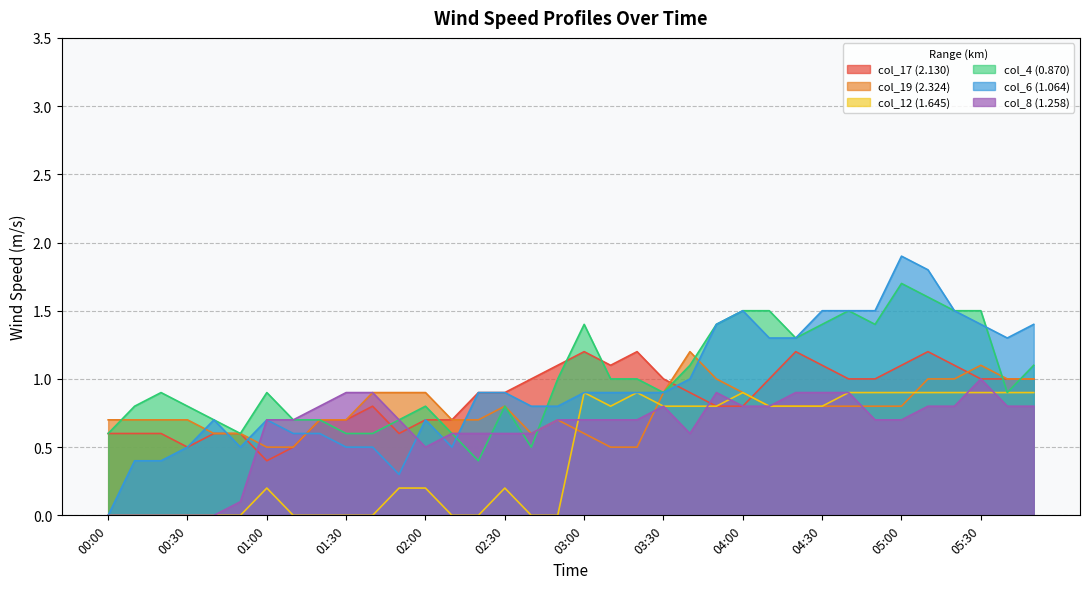

How many intersections are there between col_19 (2.324) and col_6 (1.064)?

6